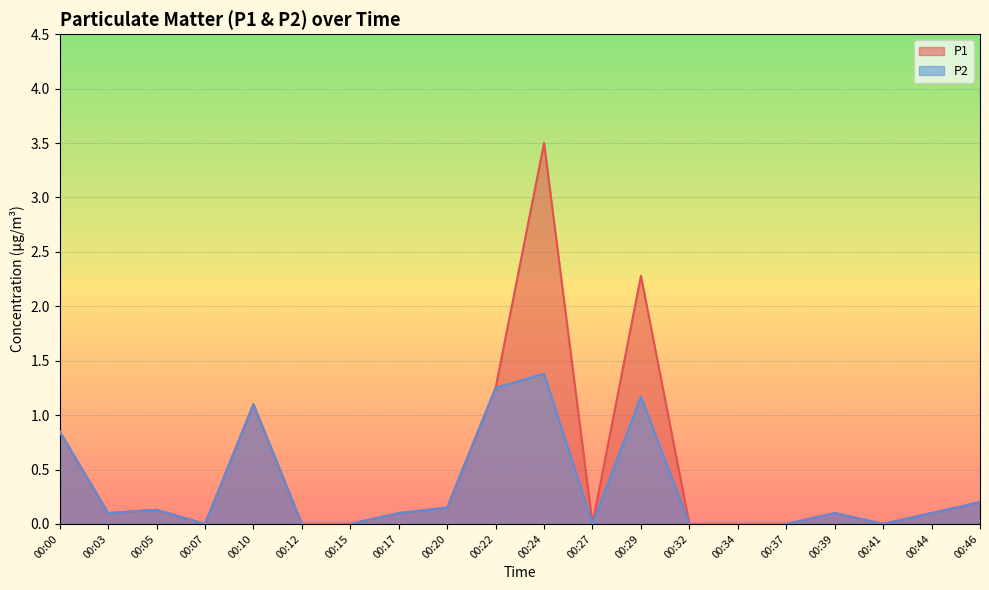

What is the value of the P2 point at the 10th from the left?

1.2